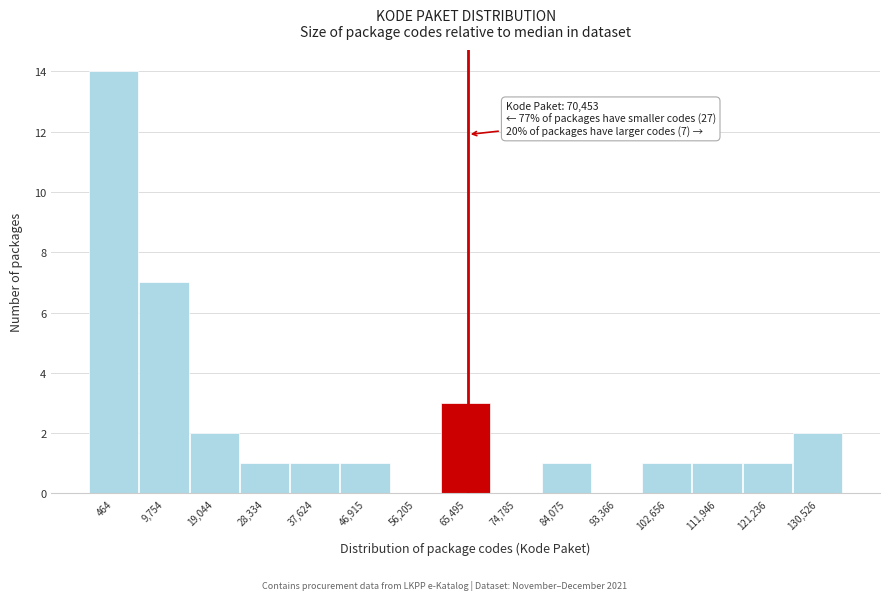

Reading left to right, list all the values displayed in this chart.

464=14	9,754=7	19,044=2	28,334=1	37,624=1	46,915=1	56,205=0	65,495=3	74,785=0	84,075=1	93,366=0	102,656=1	111,946=1	121,236=1	130,526=2